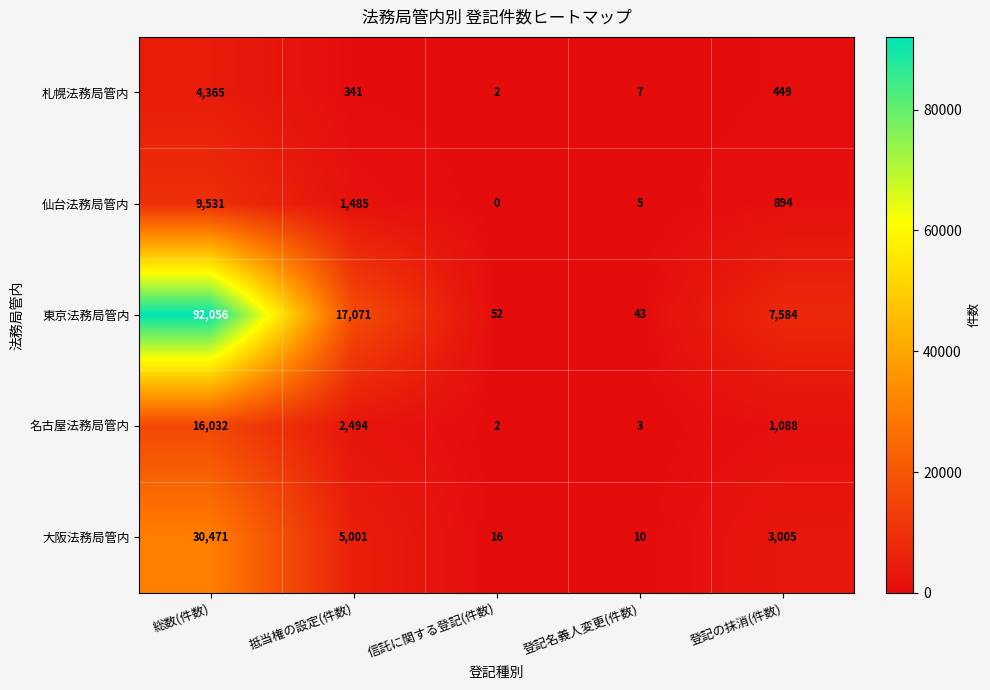

Read the 東京法務局管内 value at 登記の抹消(件数).

7584